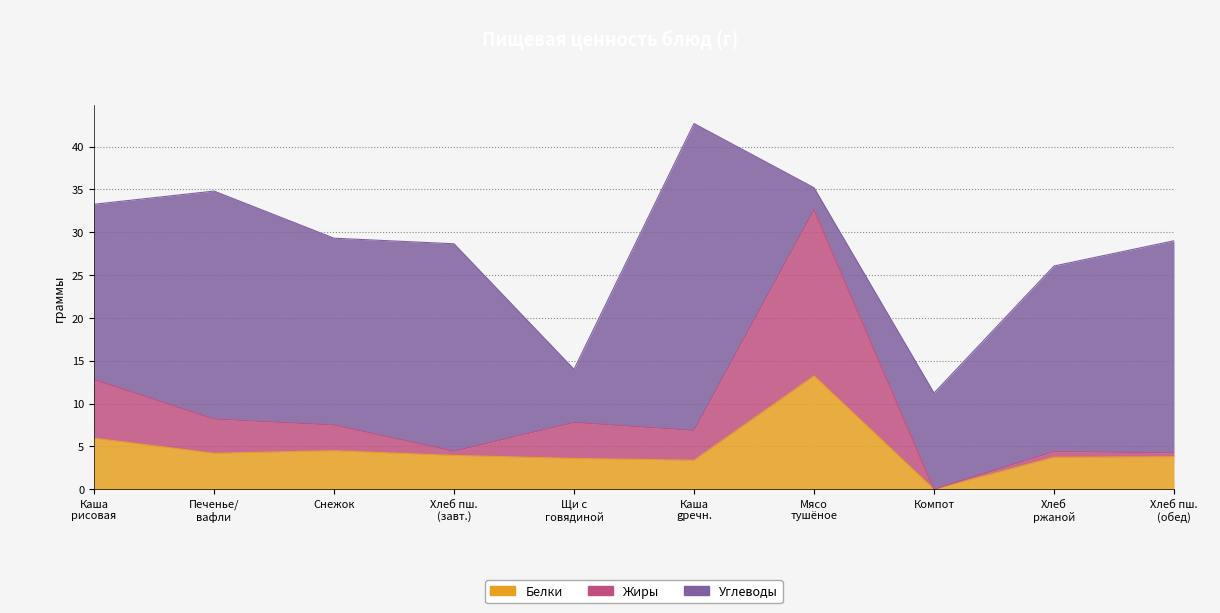

What is the sum of all Белки values?

46.4